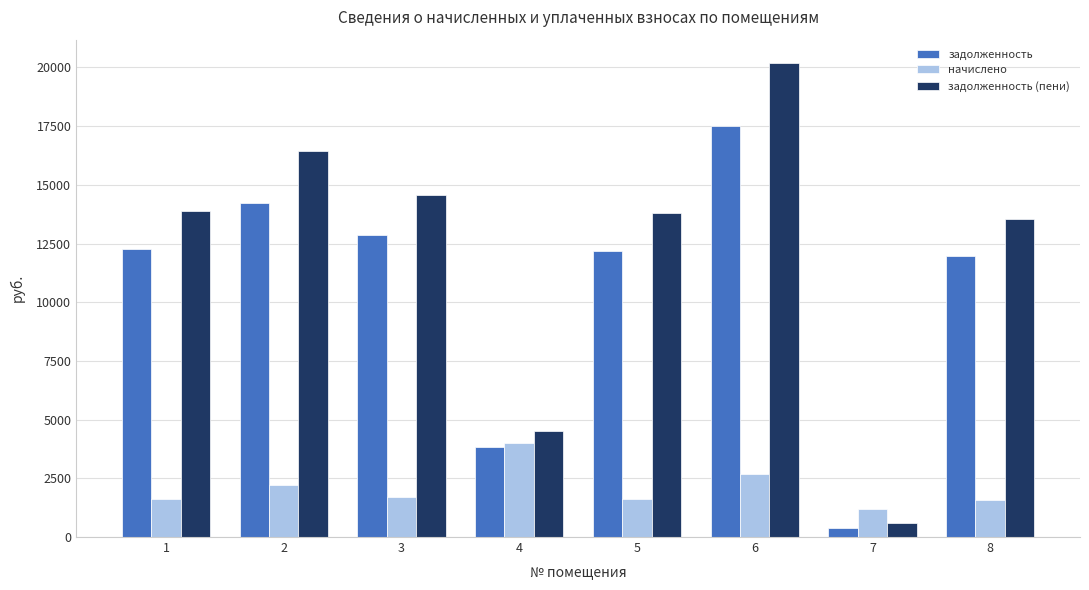

How many distinct data groups are displayed?

3